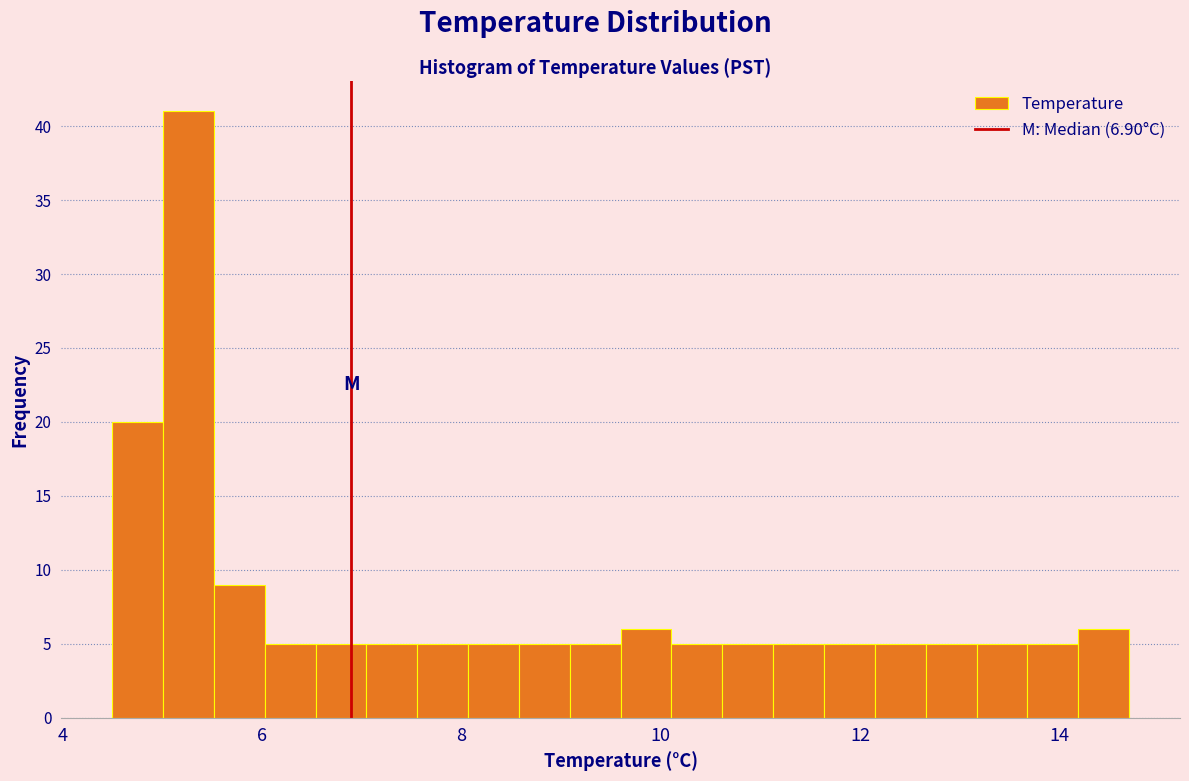

Around what value on the x-axis is the tallest bar? Give the approximate position of its centre, as read against the axis.

5.2